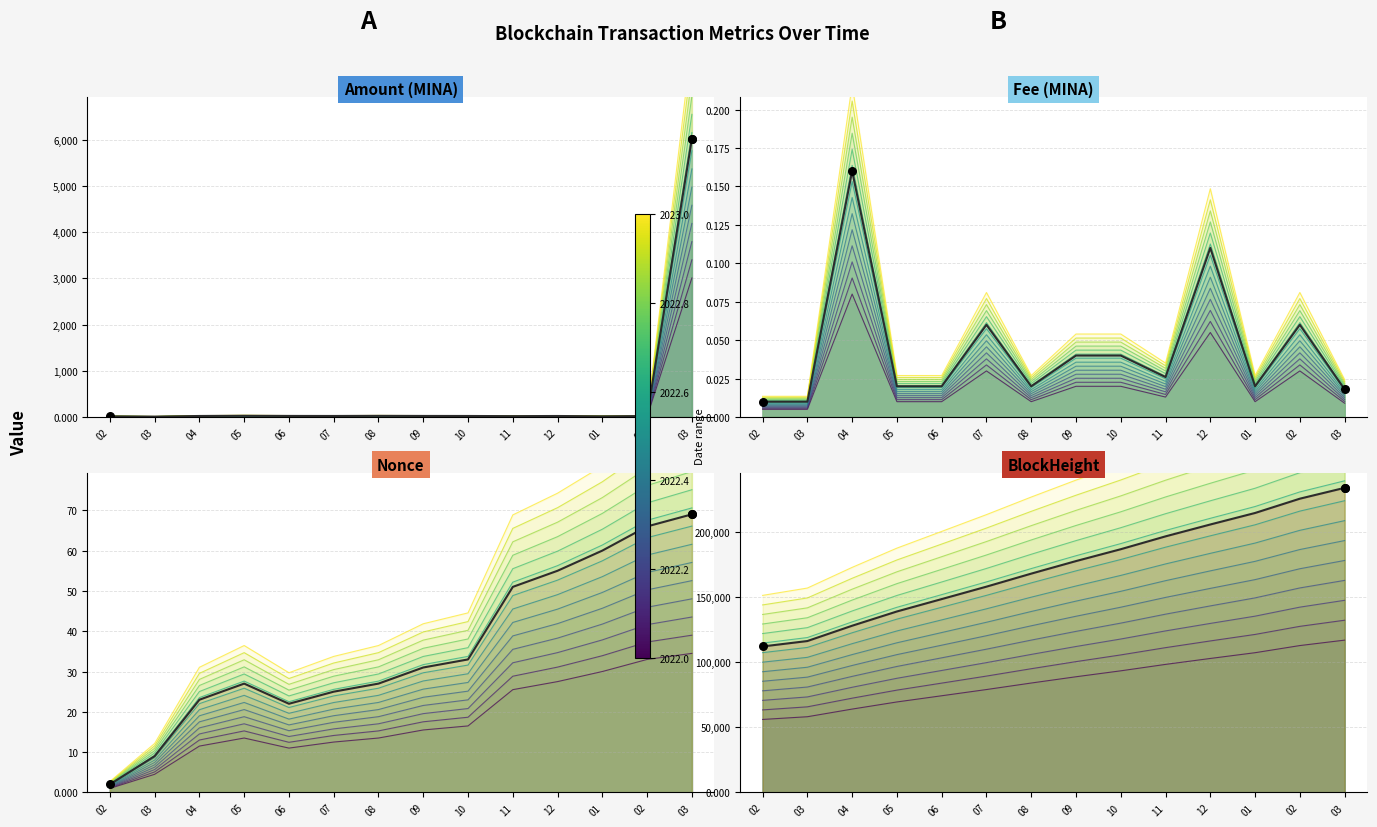

Is the value of Amount at 12 greater than the value of Fee at 11?

Yes